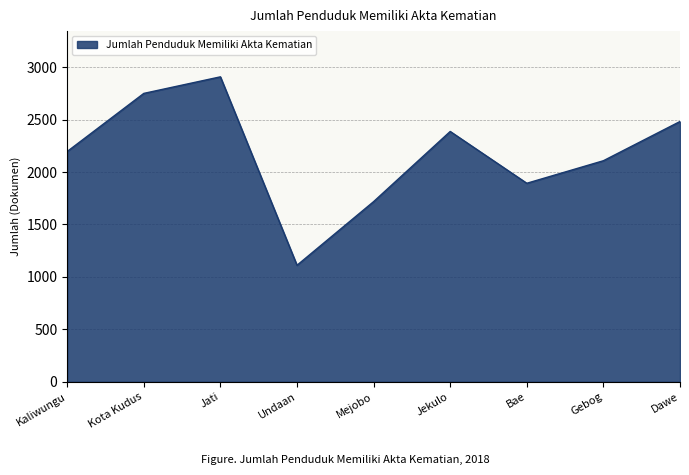

Which label corresponds to the smallest value in the chart?

Undaan